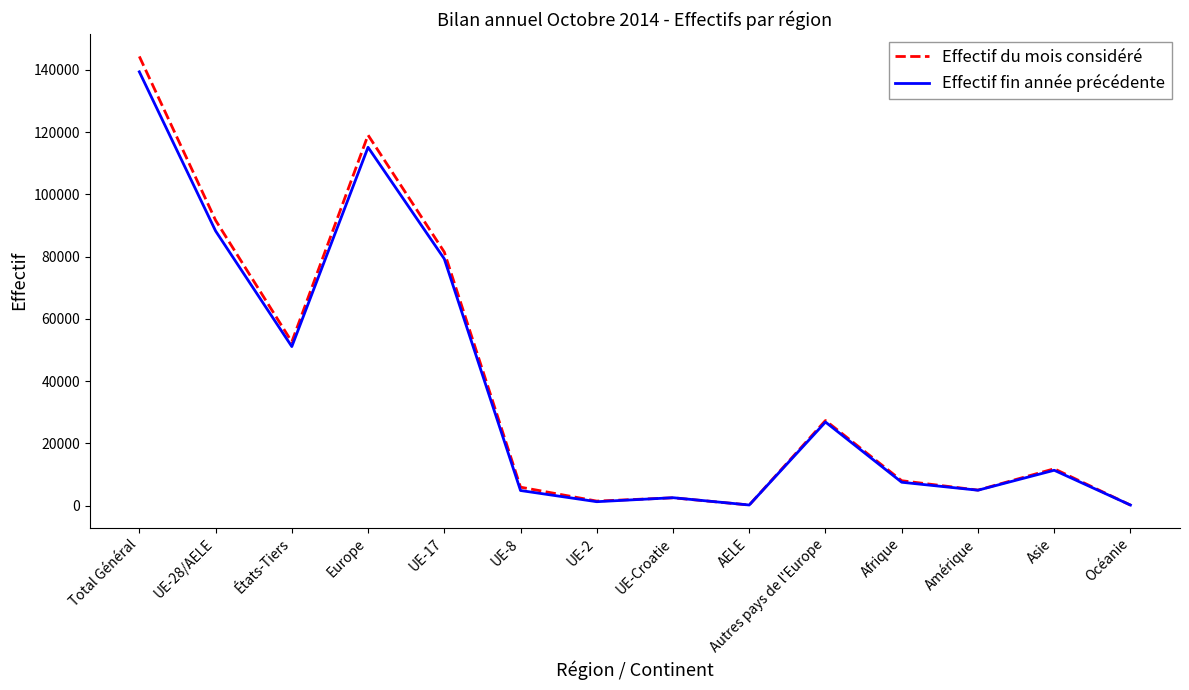

Is the value of Effectif du mois considéré at Asie greater than the value of Effectif fin année précédente at Total Général?

No